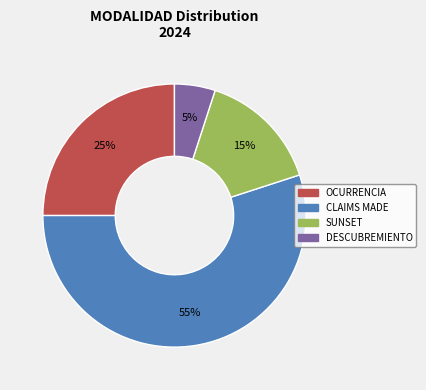

To the nearest percent, what is the average slice percentage?

25%